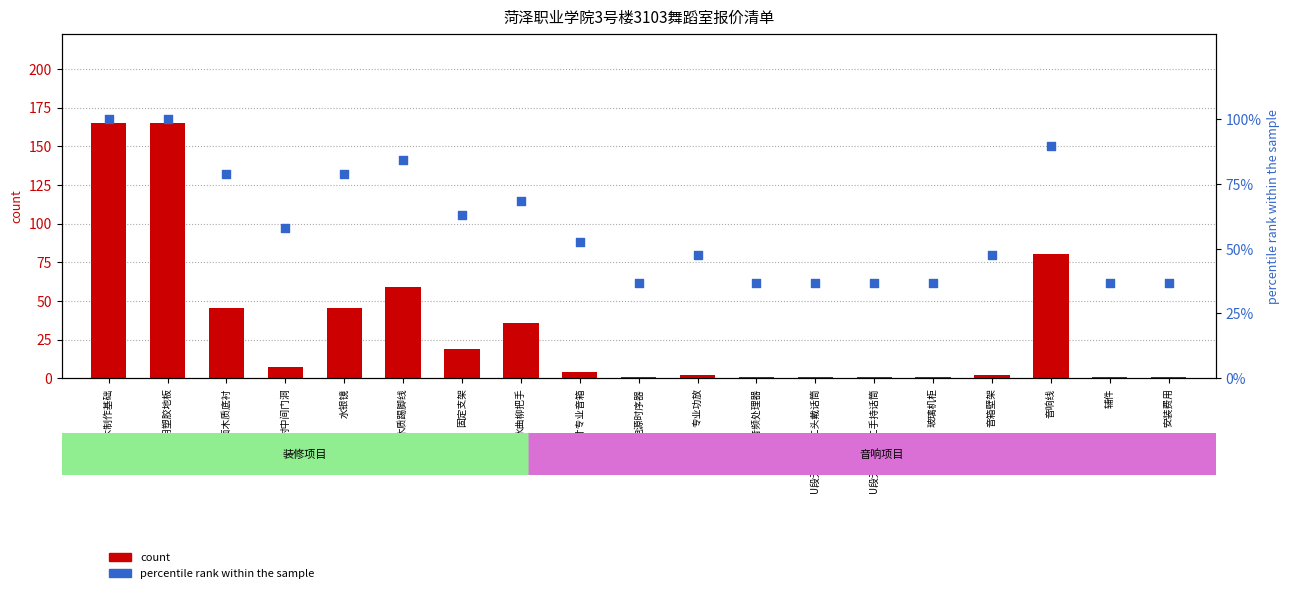

At how many categories does at least one series exceed 109?

2